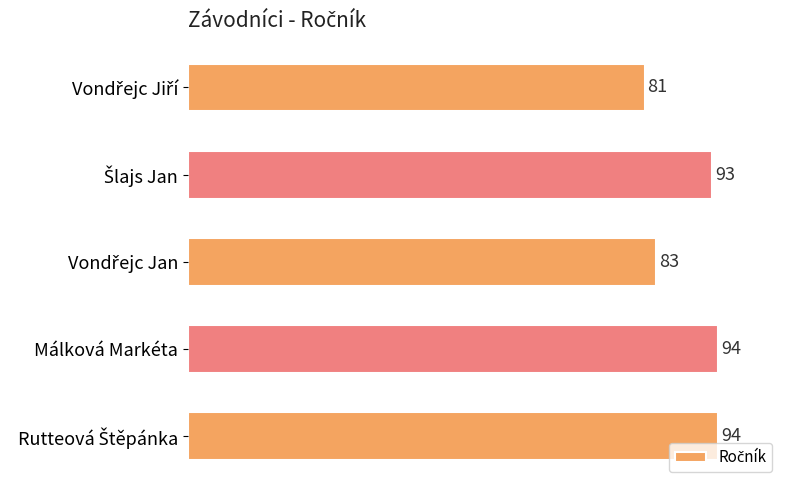

What is the value of the 3rd bar from the top?

83